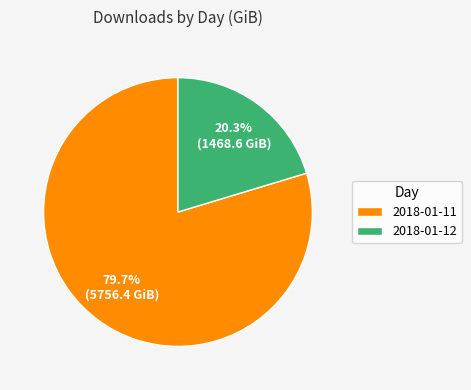

To the nearest percent, what percentage of the pie is 2018-01-12?

20%